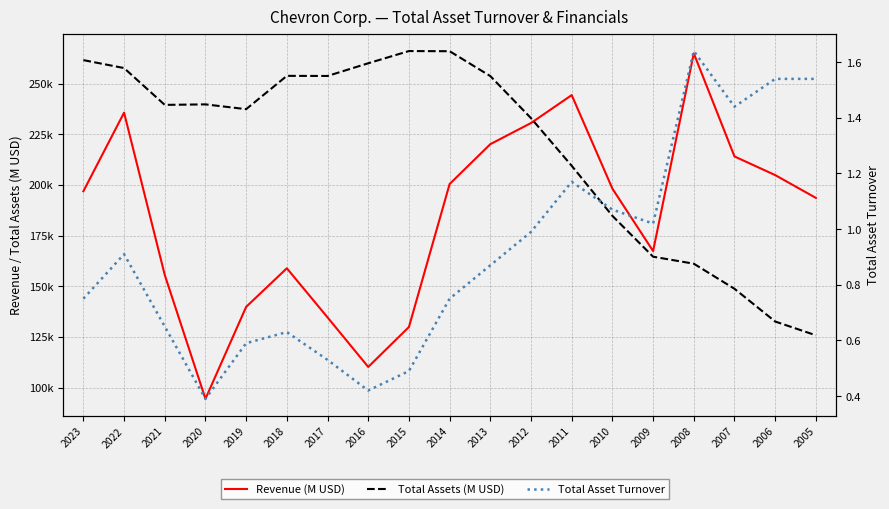

What is the value of the Revenue (M USD) point at the 2nd from the left?

235717.0